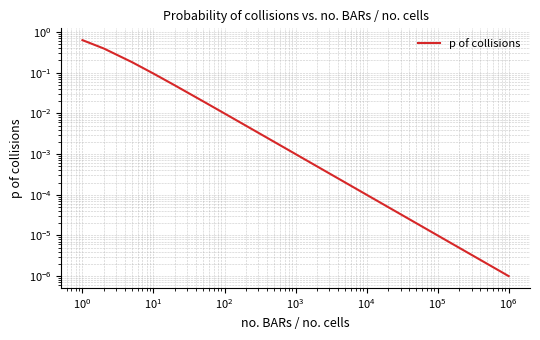

What is the average value?

0.1